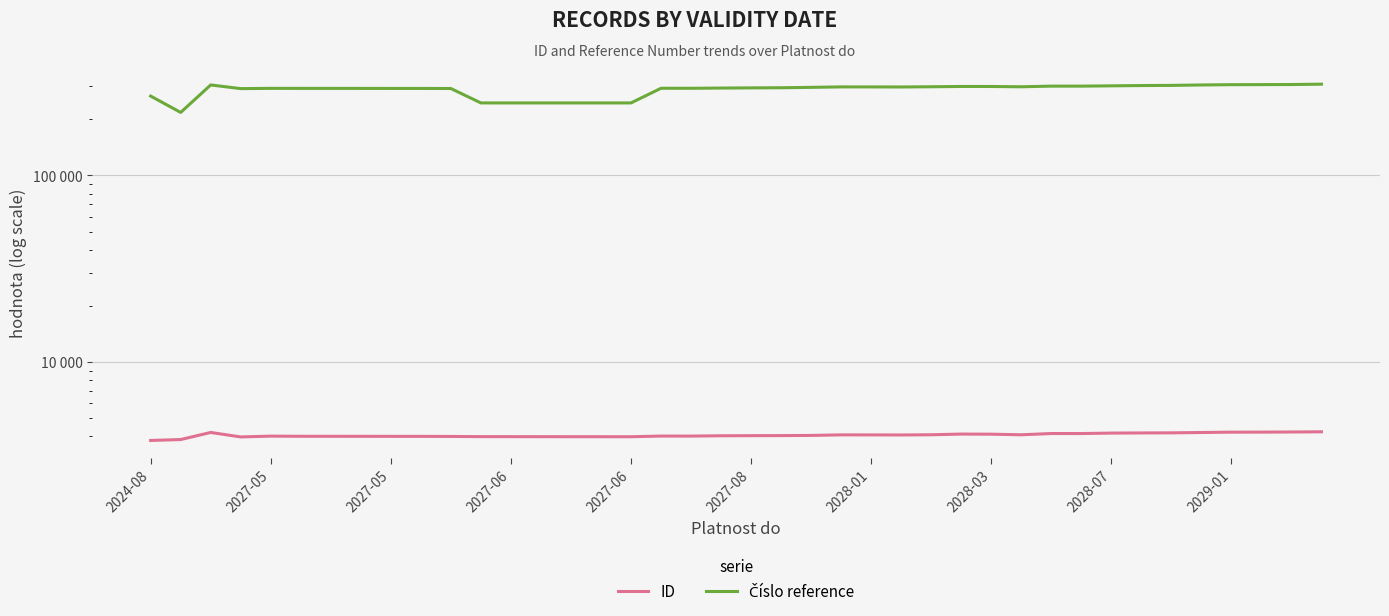

What is the minimum value shown in the chart?

3802